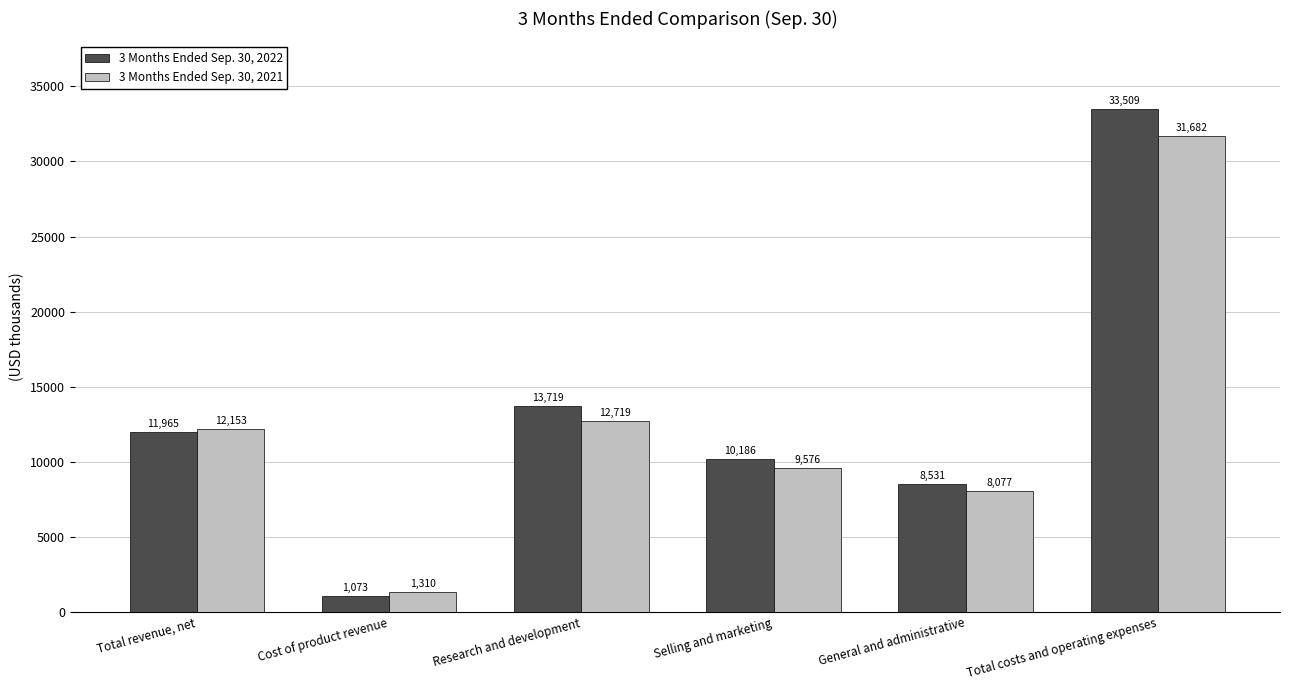

How many series are shown in this chart?

2